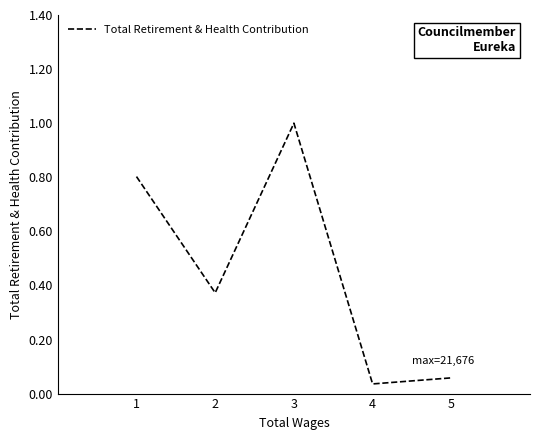

Is it true that the value at 1 is 0.8?

True